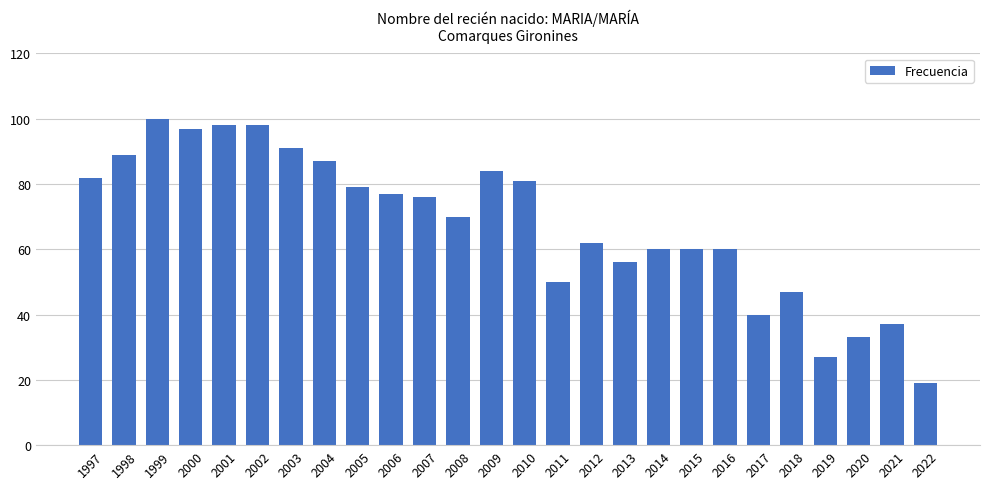

The value at 1999 is 100. True or false?

True